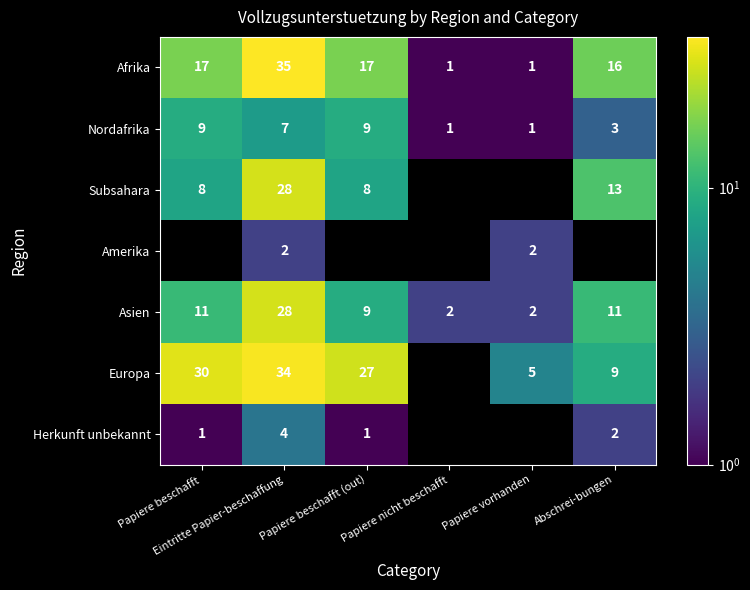

Which label corresponds to the largest value in the chart?

Eintritte Papier-beschaffung